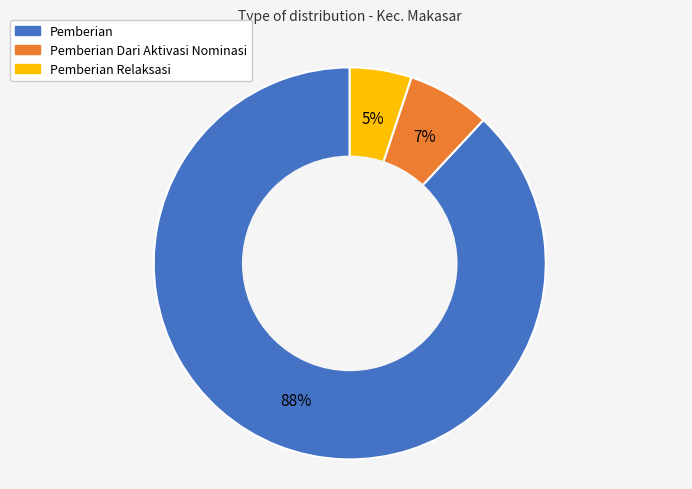

Is there a majority slice in this chart?

Yes